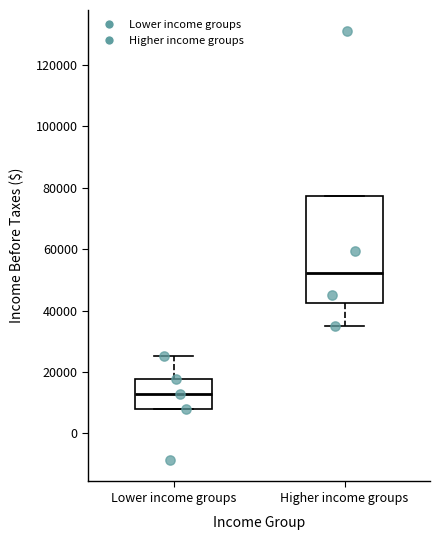

Where is the upper edge of the box for Lower income groups on the y-axis? The values are not printed on the chart, so give them approximately, as read against the axis.

18000